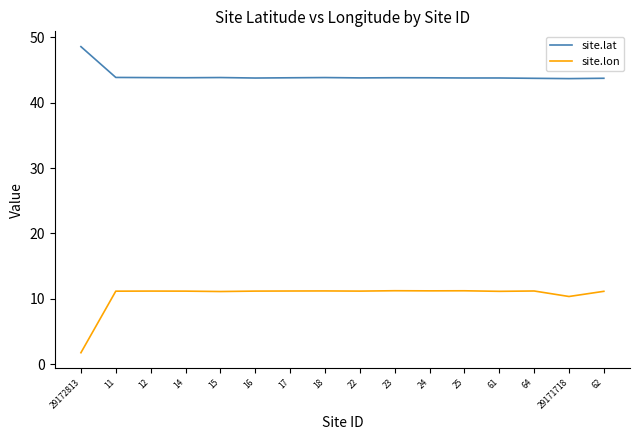

In site.lon, how many points are higher than both neighbors (excluding endpoints)?

5